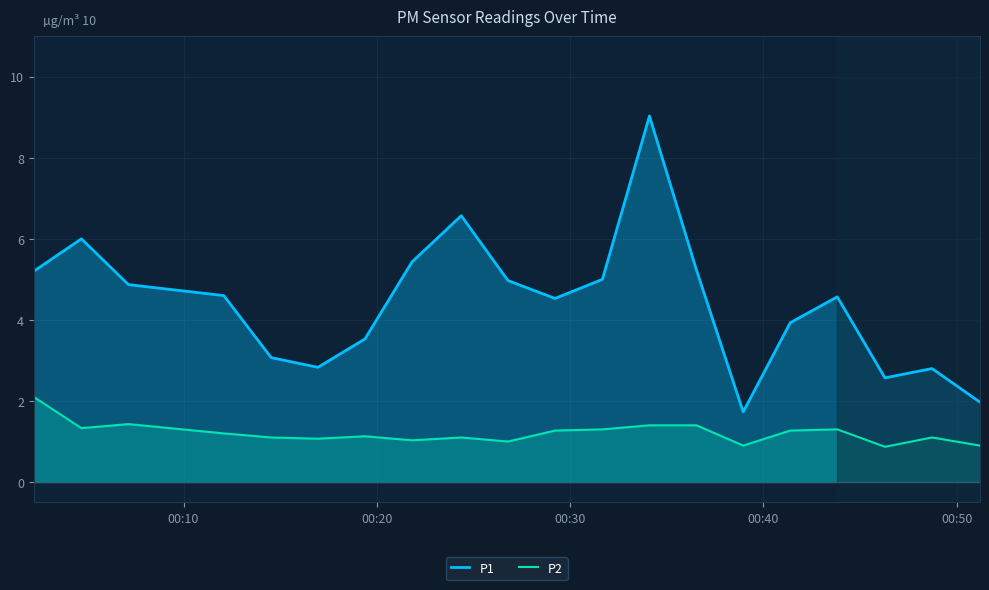

Which series has the largest total across all categories?

P1